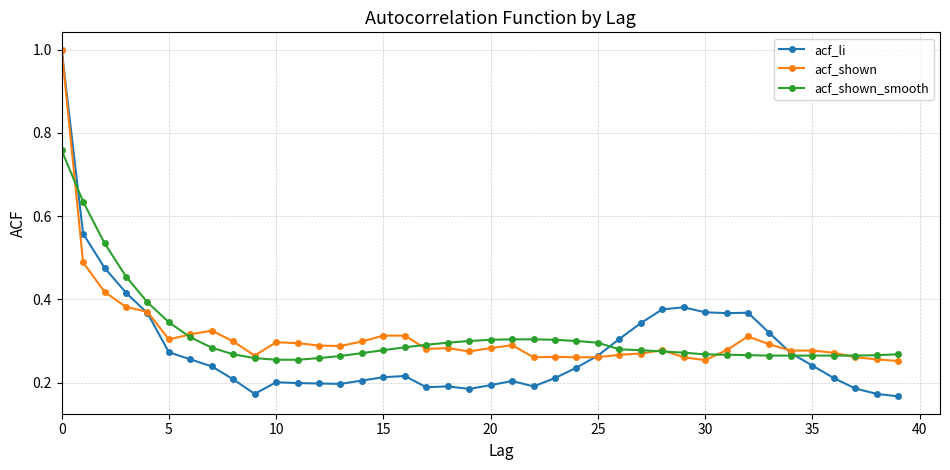

Which series has the largest range (max minus min)?

acf_li